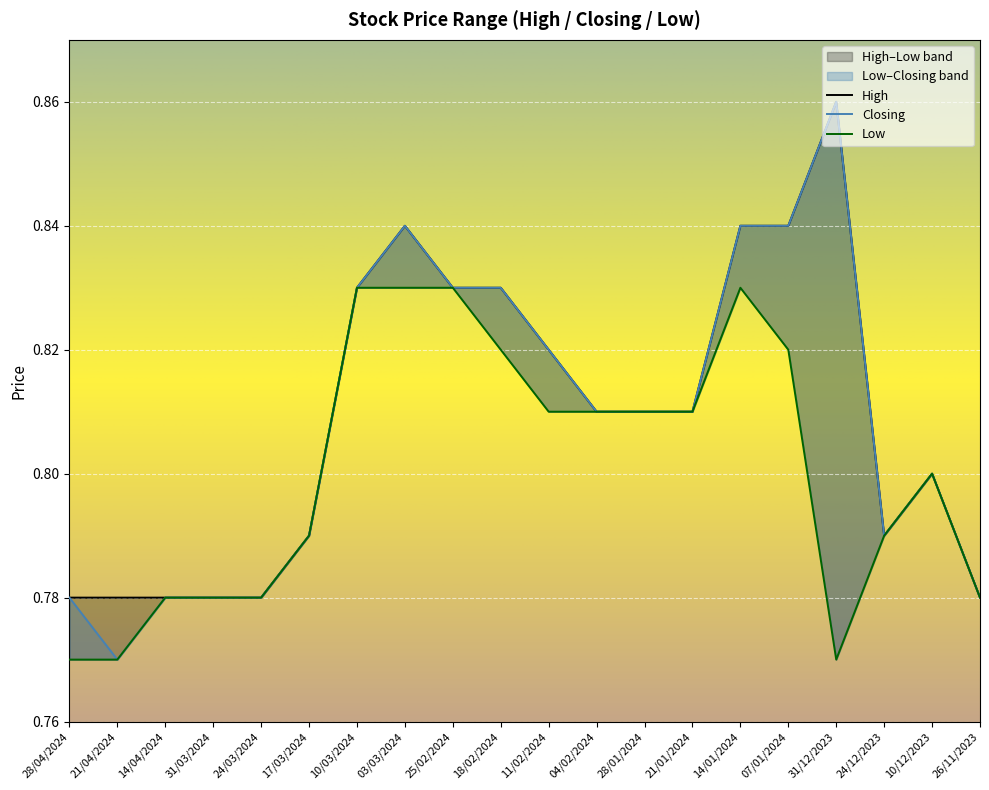

What is the difference between the maximum and minimum values in the Low series?

0.1